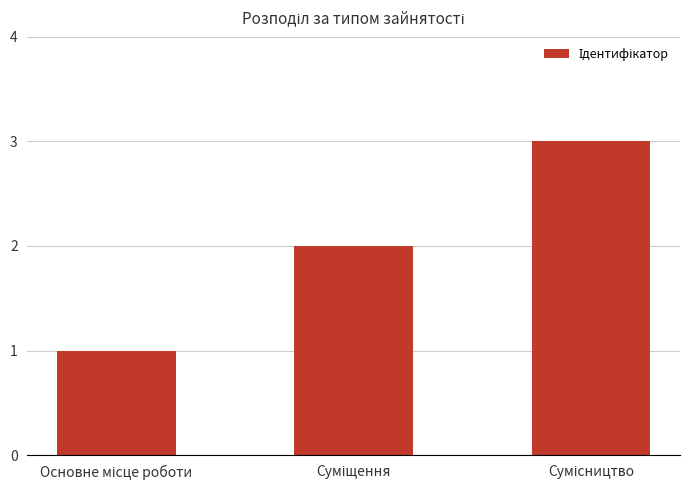

What is the sum of all values?

6